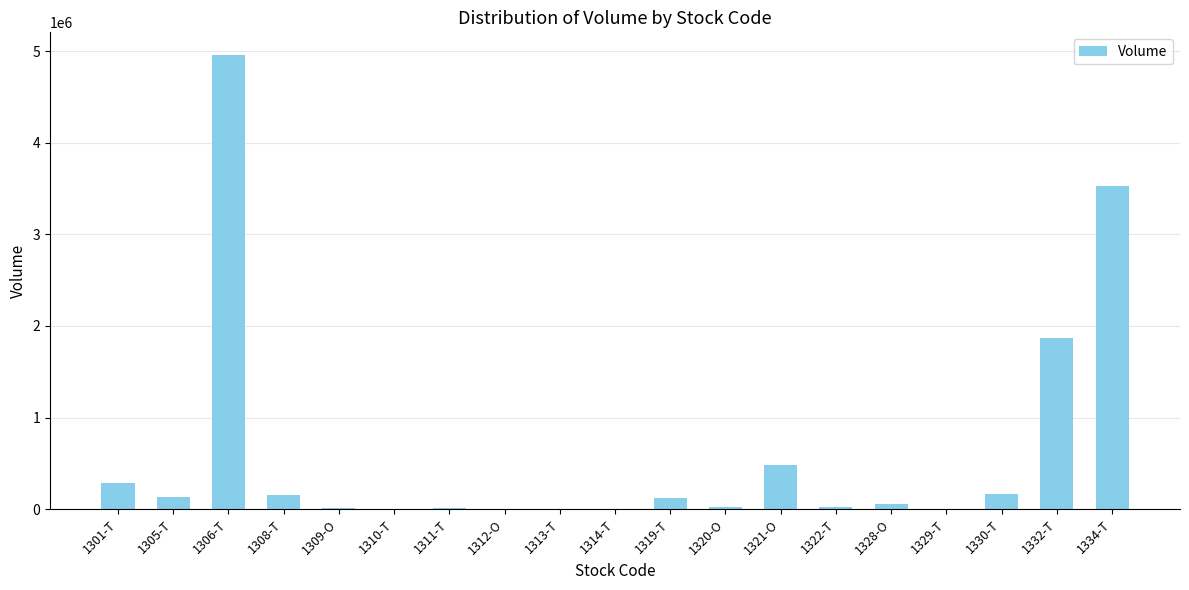

What is the maximum value shown in the chart?

4958500